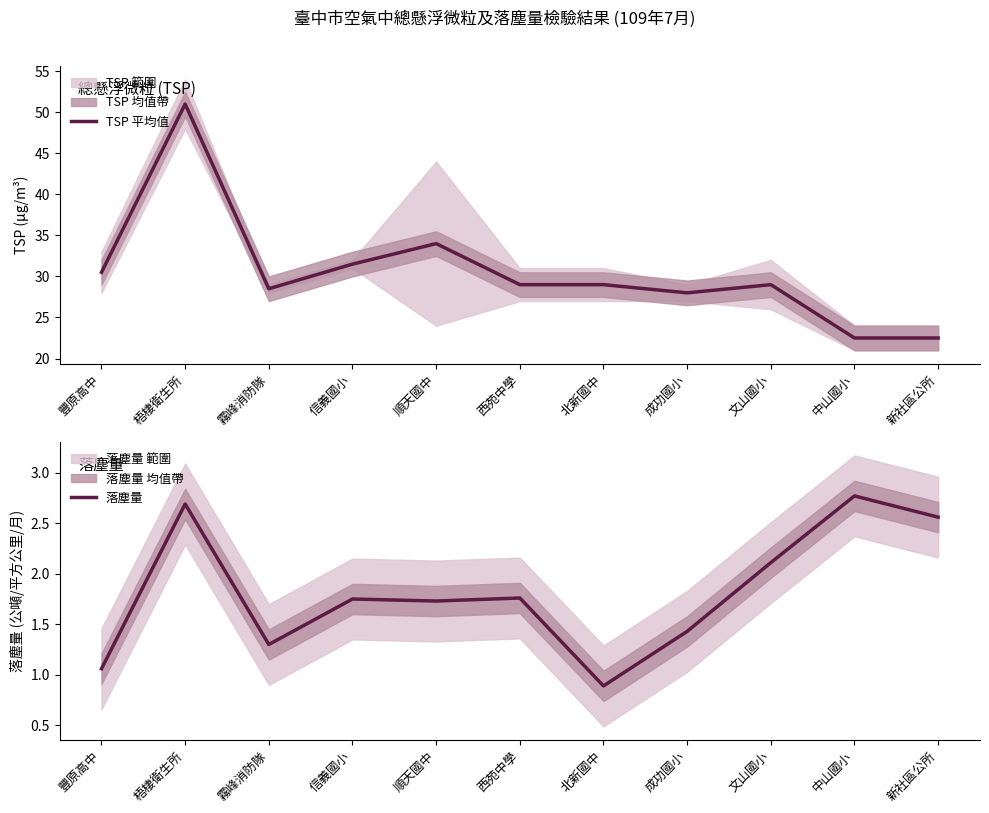

The value of TSP 平均值 at 梧棲衛生所 is 22.7. True or false?

False